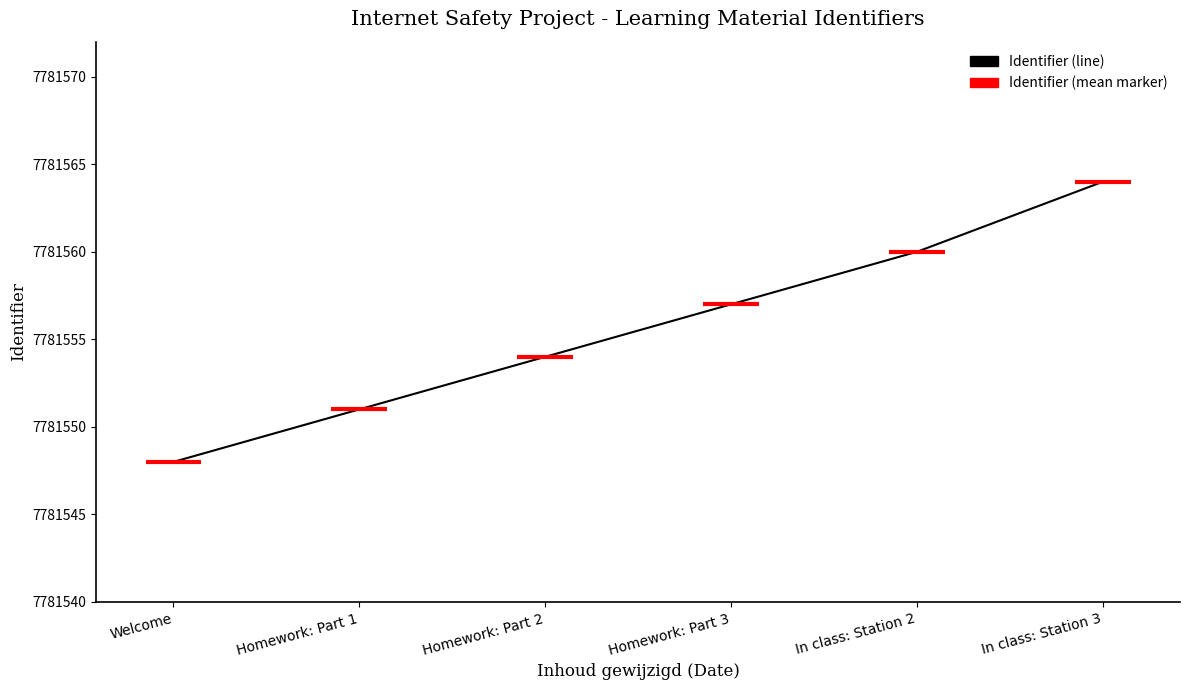

What position from the left is In class: Station 3?

6